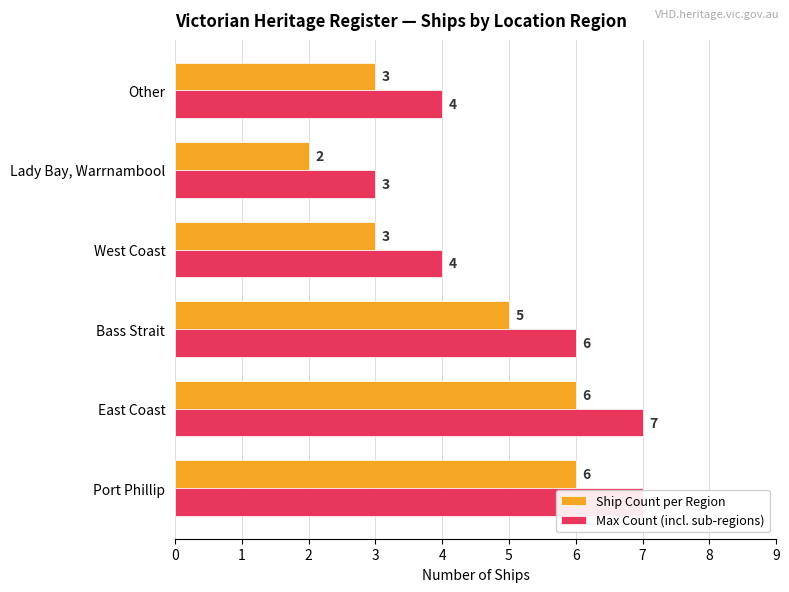

Which series has the largest total across all categories?

Max Count (incl. sub-regions)